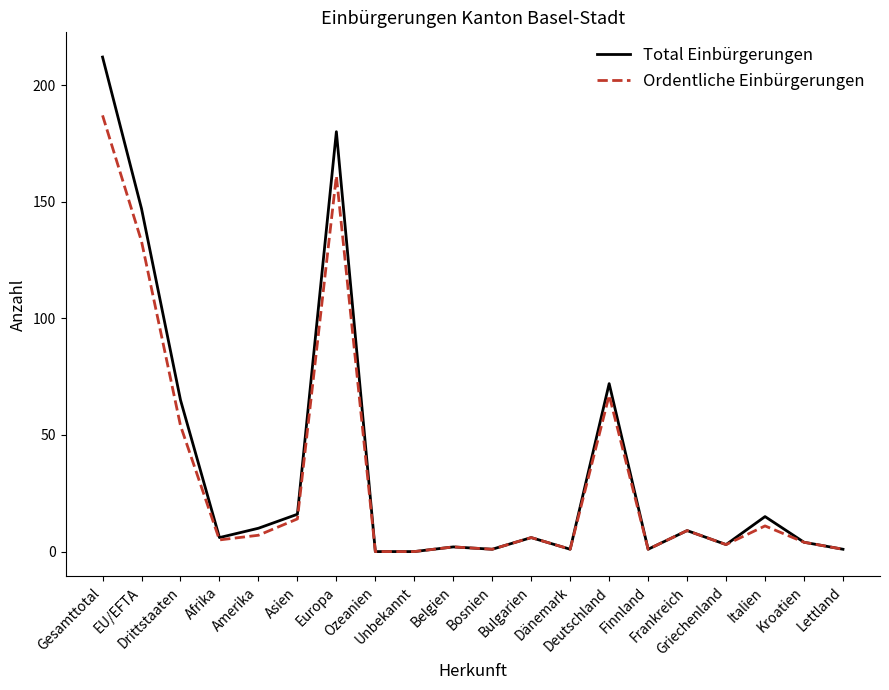

Reading right to left, transcribe all the data shown in this chart.

Total Einbürgerungen: 1	4	15	3	9	1	72	1	6	1	2	0	0	180	16	10	6	65	147	212
Ordentliche Einbürgerungen: 1	4	11	3	9	1	67	1	6	1	2	0	0	161	14	7	5	54	133	187